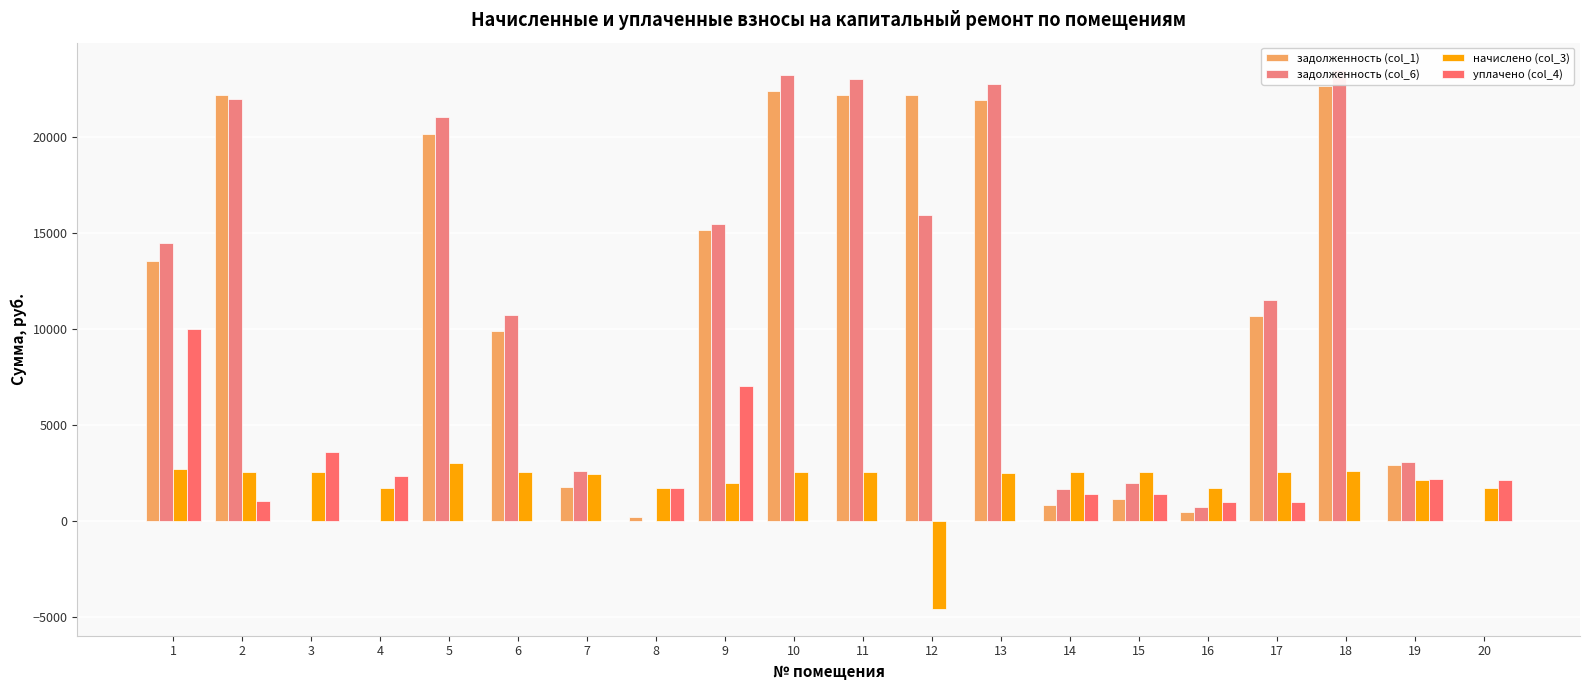

Which category has the highest value across all series?

18